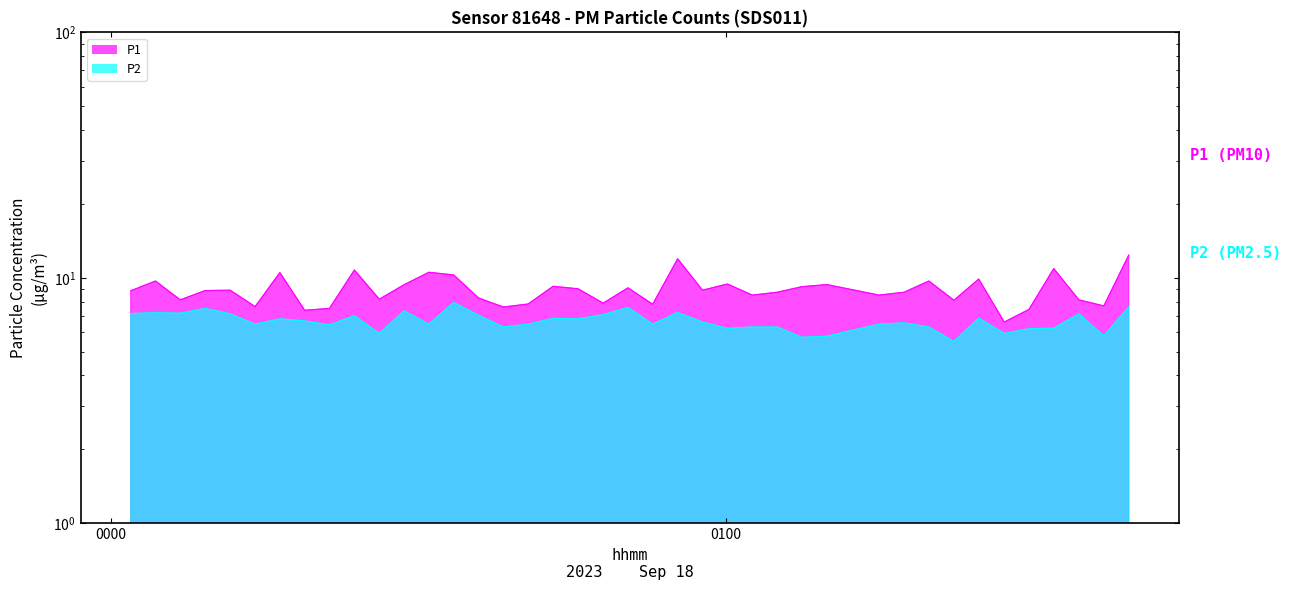

Rank the series by their maximum value, from lowest to highest.

P2, P1